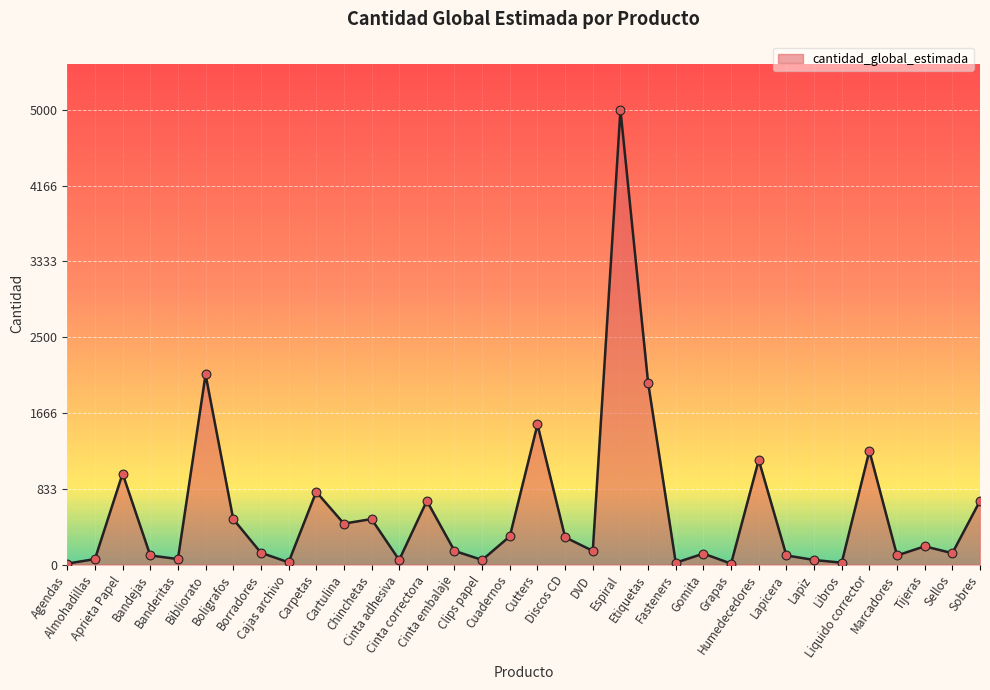

What is the change in value from Banderitas to Libros?

-40